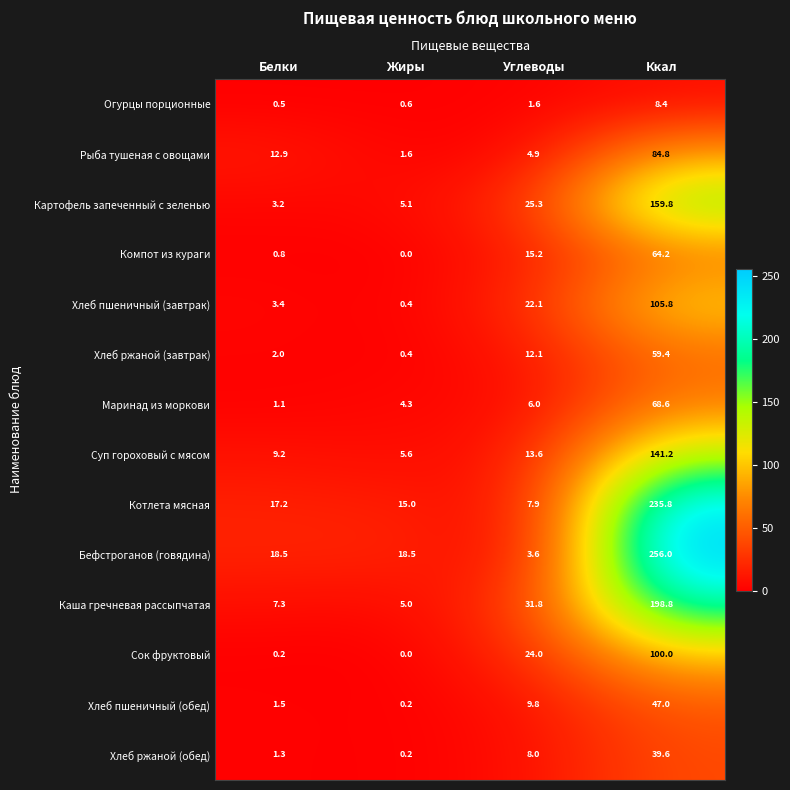

Where does the Компот из кураги series first go above 15?

Углеводы